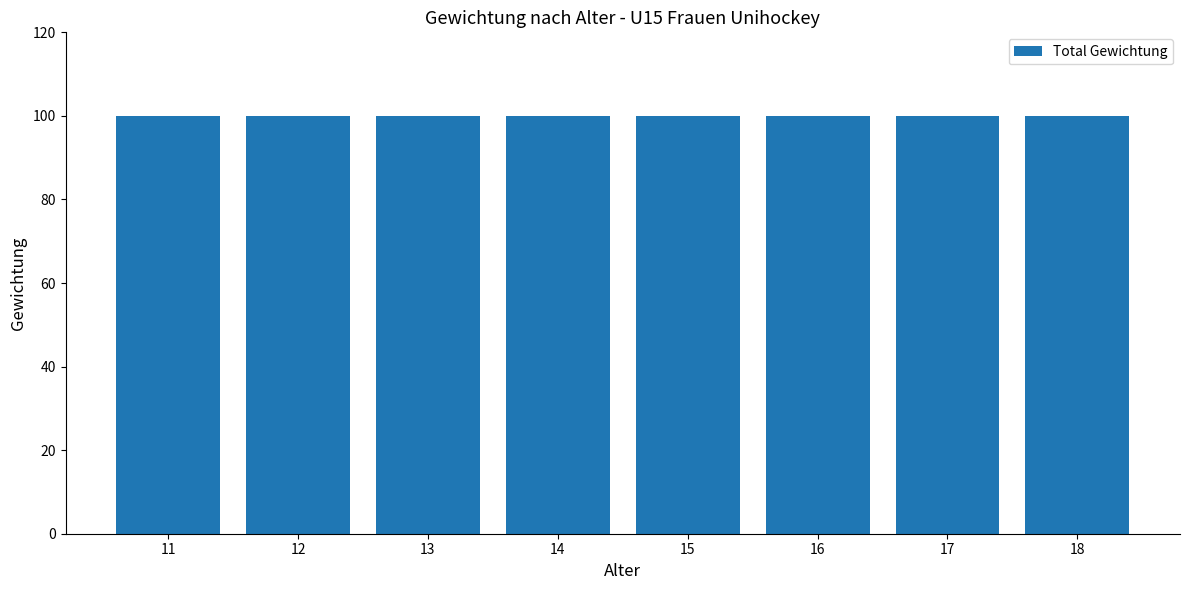

Are the bars grouped side by side (vs. stacked)?

Yes